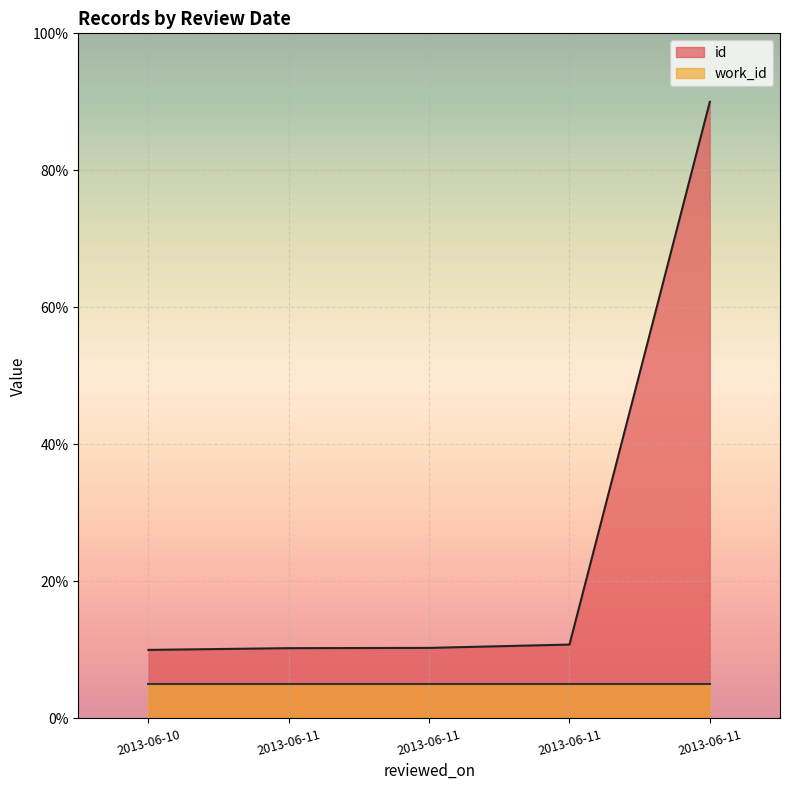

How many lines are shown in the chart?

2